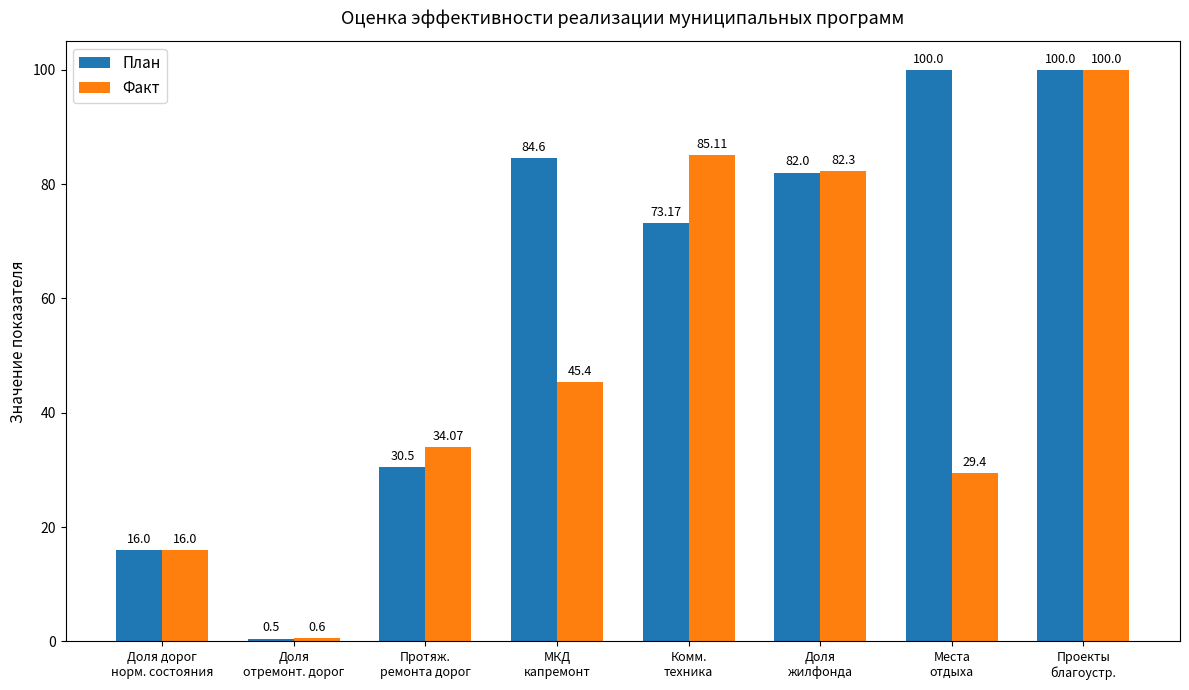

Count the number of data series in this chart.

2